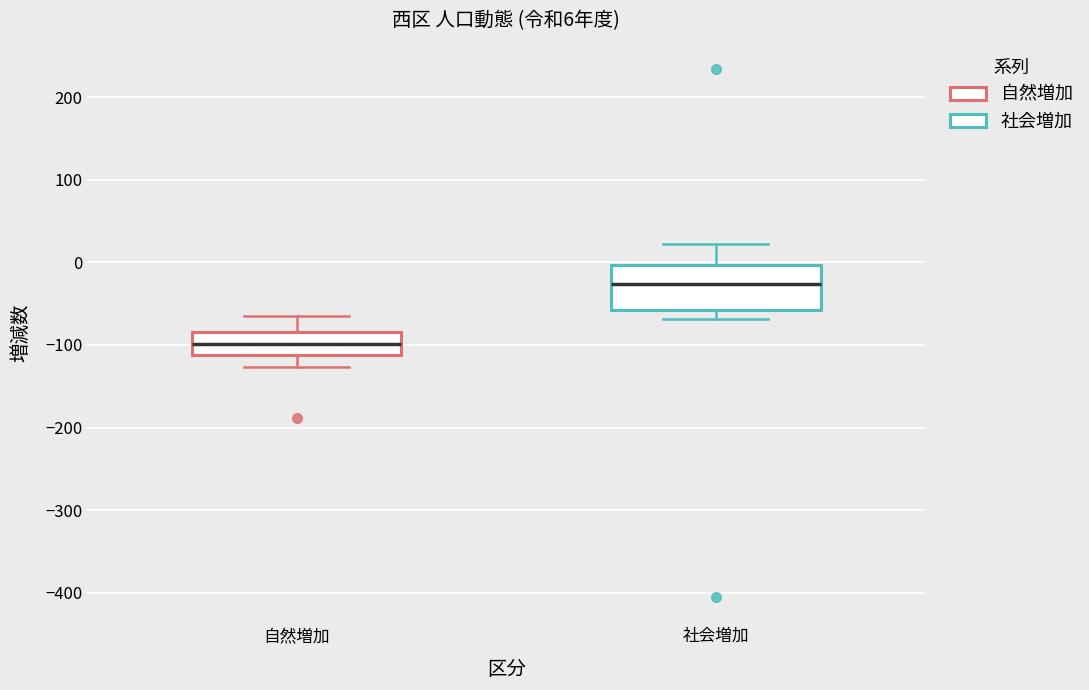

Comparing the boxes themselves (not the whiskers), which one is the tallest?

社会増加